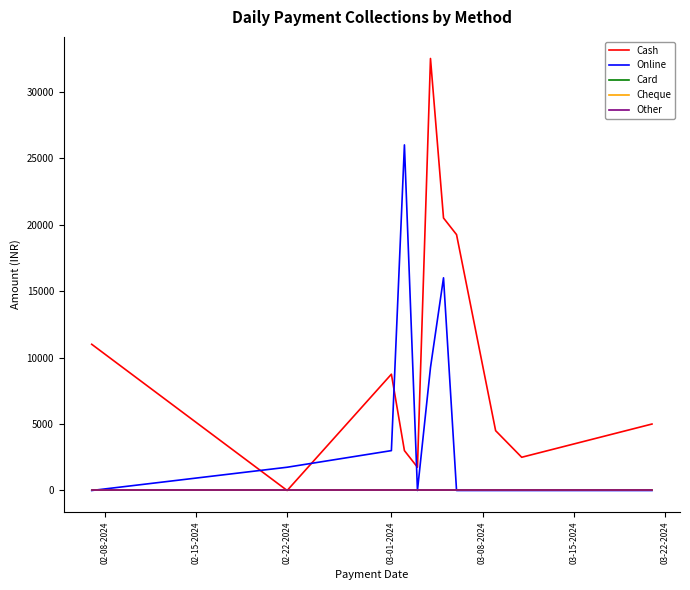

Does the chart have visible grid lines?

No